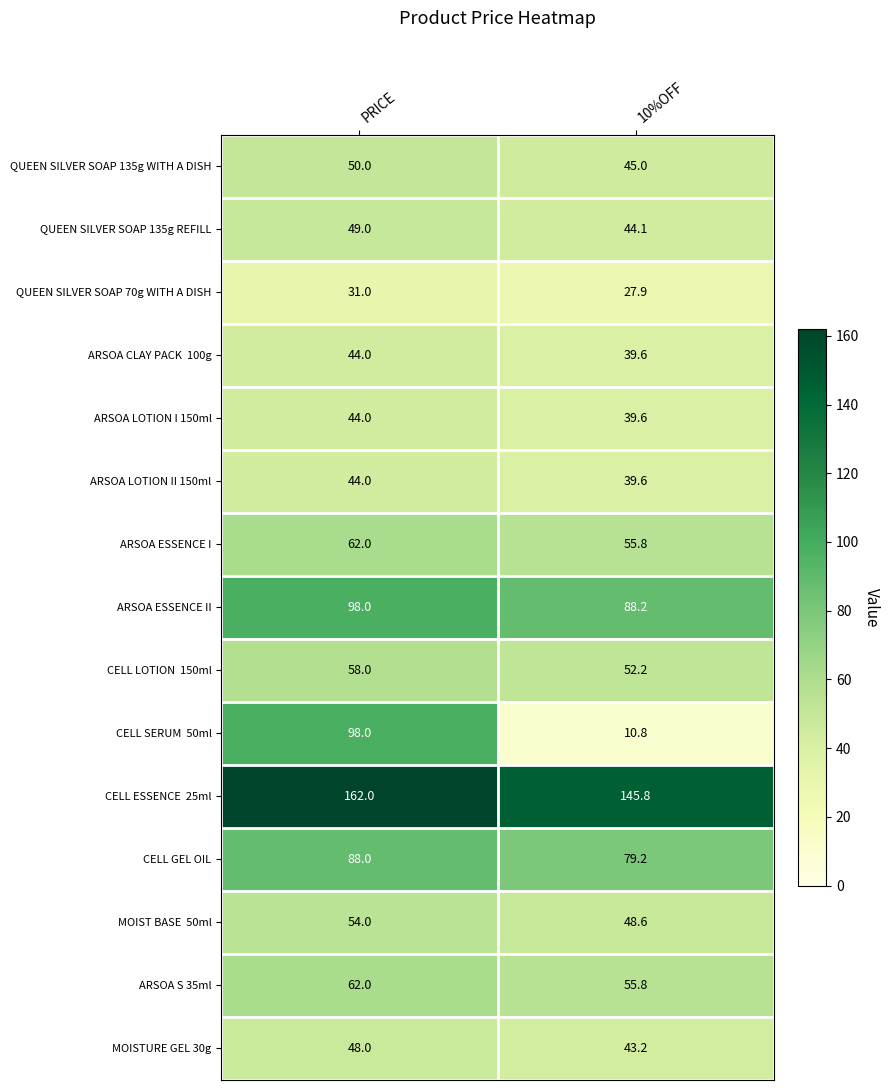

Read the ARSOA LOTION I 150ml value at PRICE.

44.0